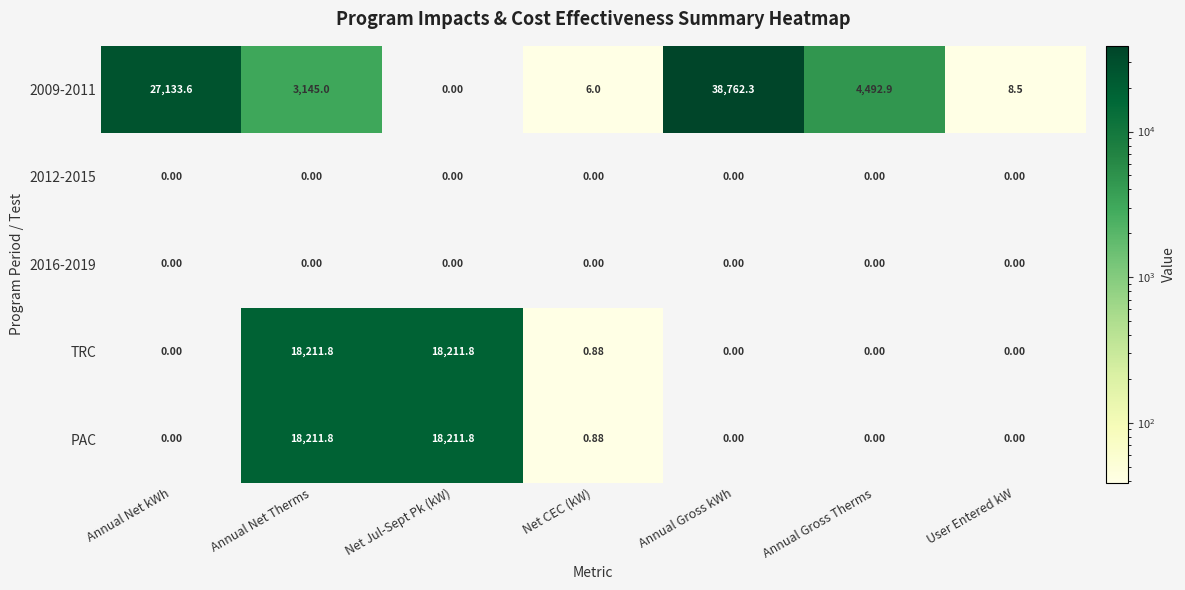

Is the value of TRC at Annual Gross kWh greater than the value of 2009-2011 at Annual Net Therms?

No